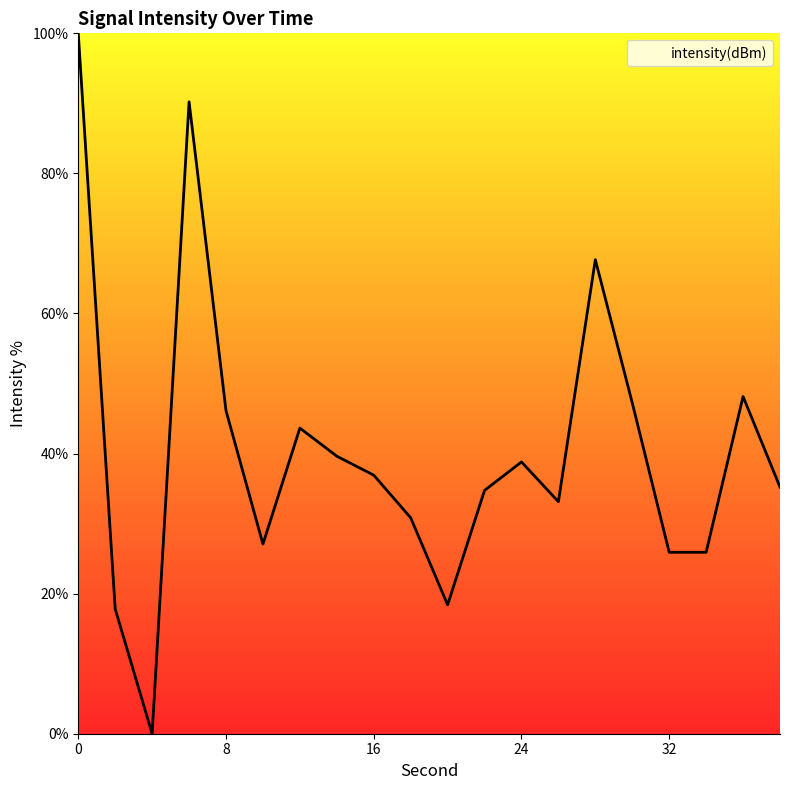

What is the maximum value shown in the chart?

100.0